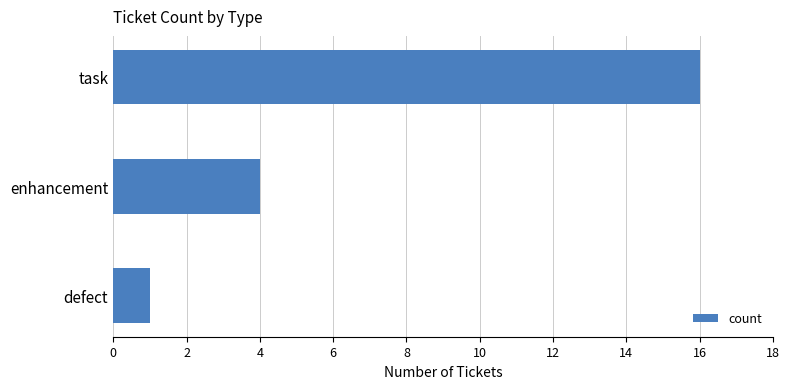

Is it true that the value at enhancement is 5?

False